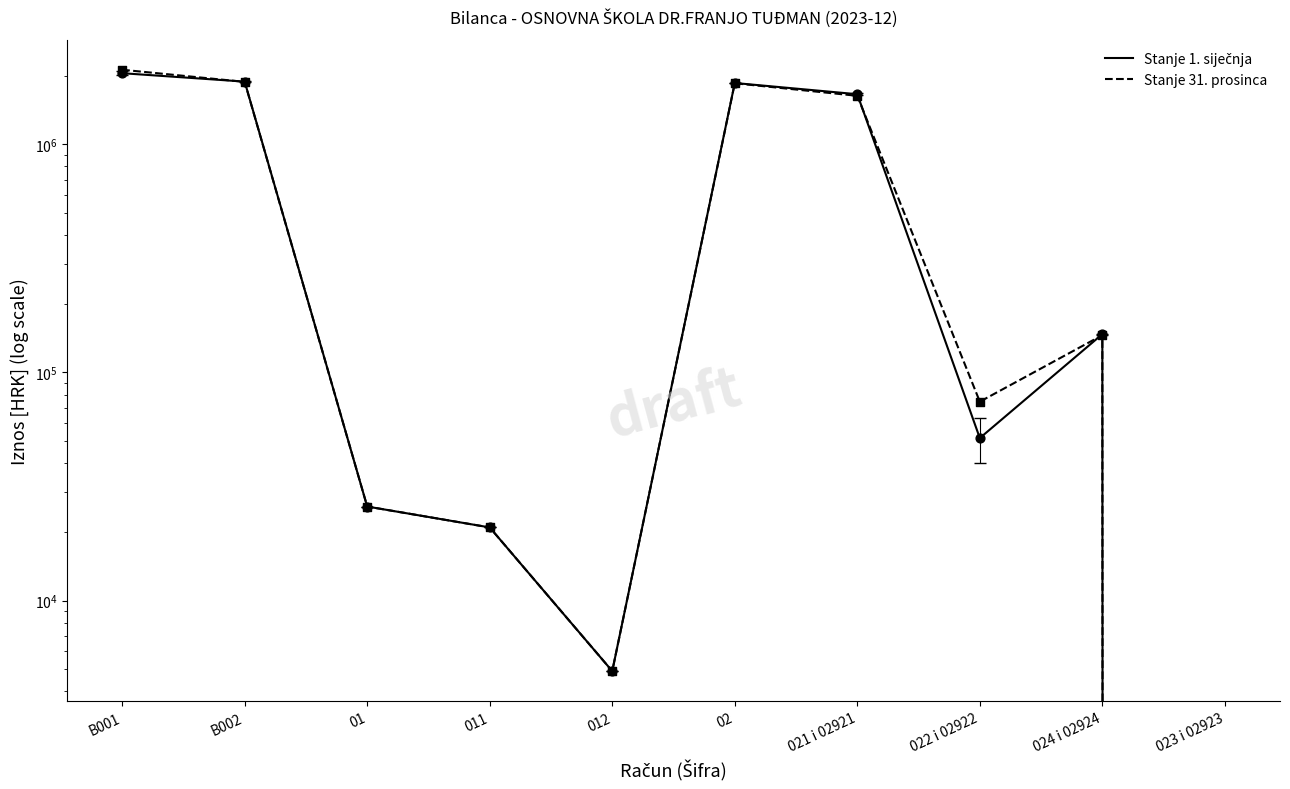

What are all the series names shown in the legend?

Stanje 1. siječnja, Stanje 31. prosinca